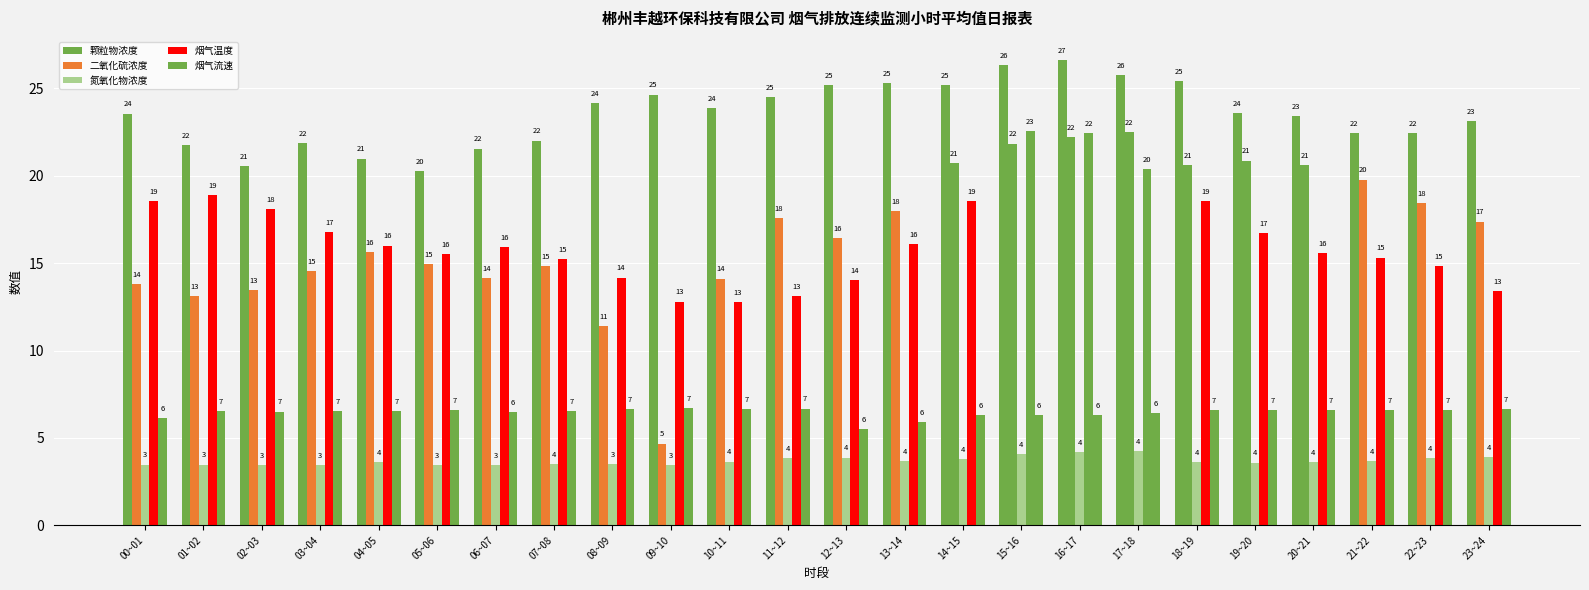

At which label does 二氧化硫浓度 first exceed 17?

11~12